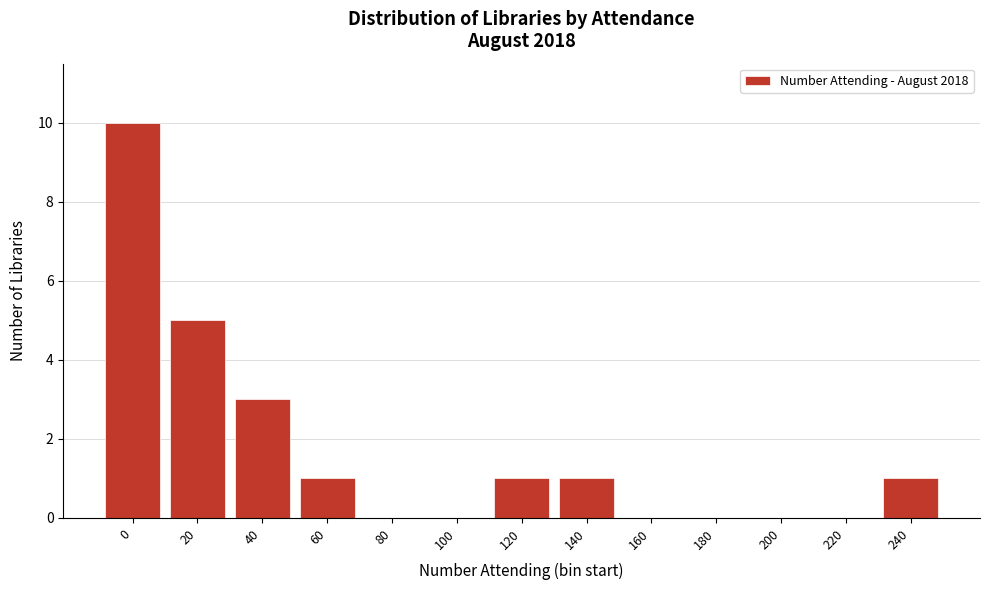

Reading right to left, what are all the values shown in this chart?

240=1	220=0	200=0	180=0	160=0	140=1	120=1	100=0	80=0	60=1	40=3	20=5	0=10